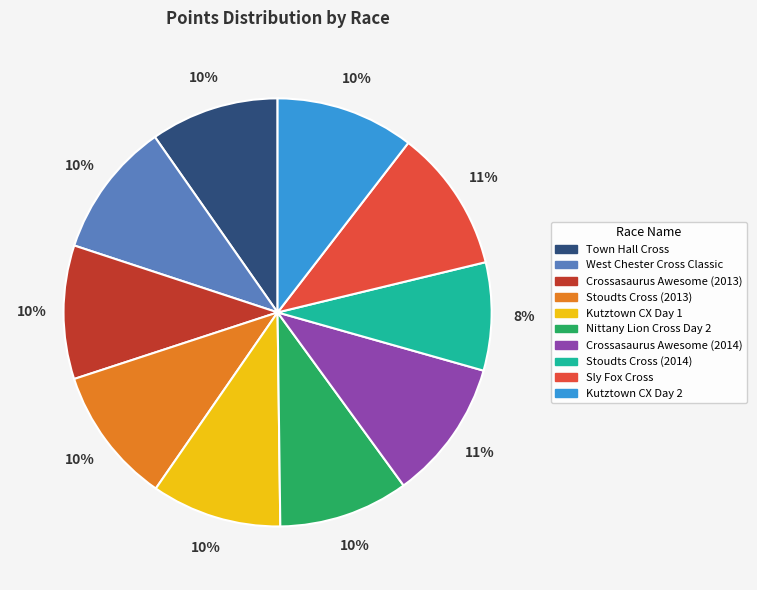

How many segments does this pie chart have?

10